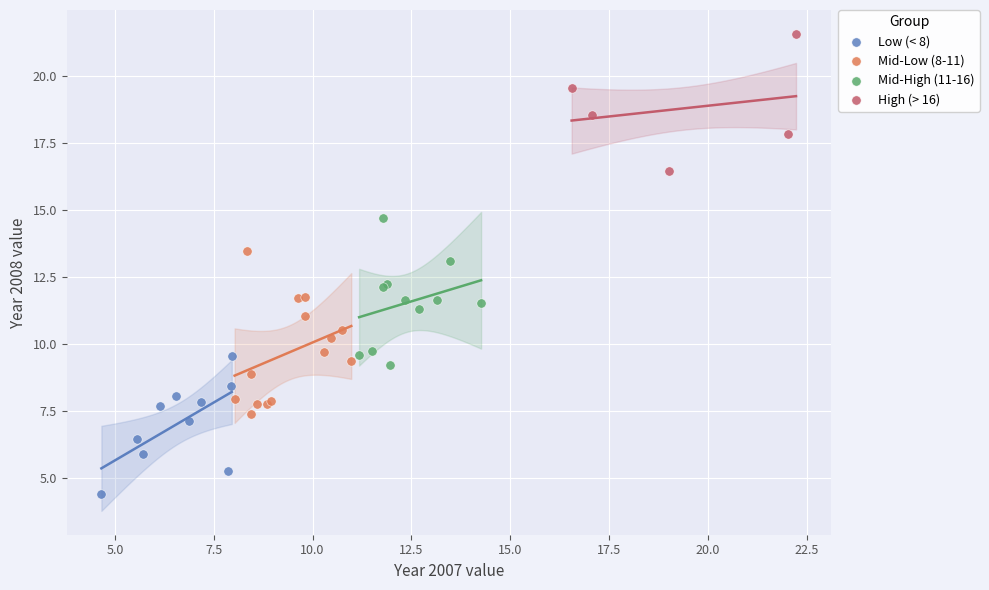

Which series contains the highest Y value?

High (> 16)